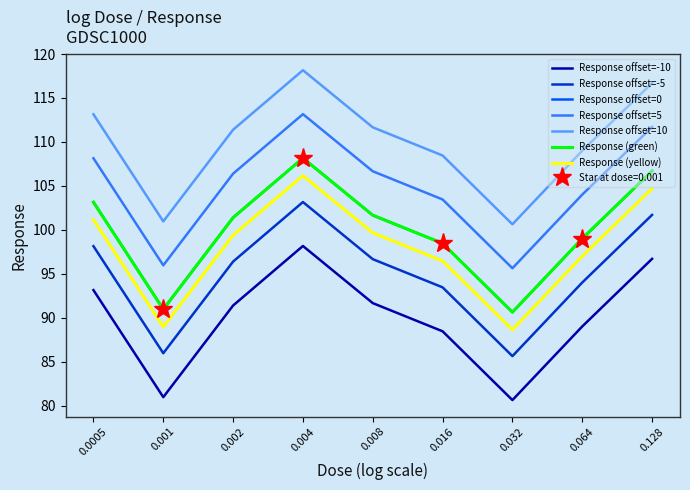

List the labels in order of value, largest first.

0.004, 0.128, 0.0005, 0.008, 0.002, 0.064, 0.016, 0.001, 0.032